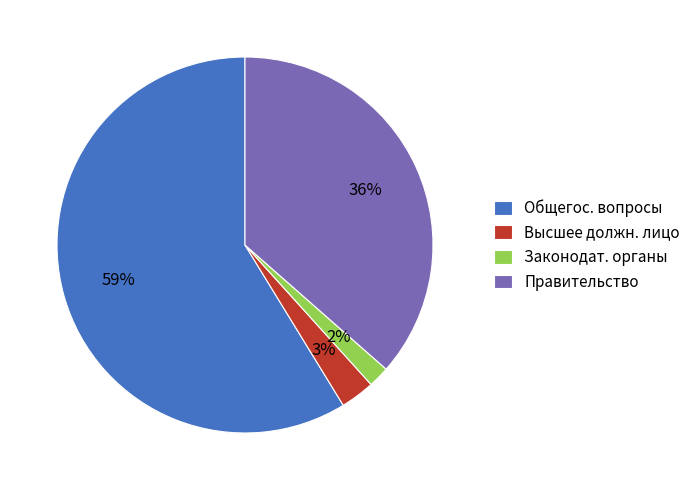

Count the number of slices in the pie.

4